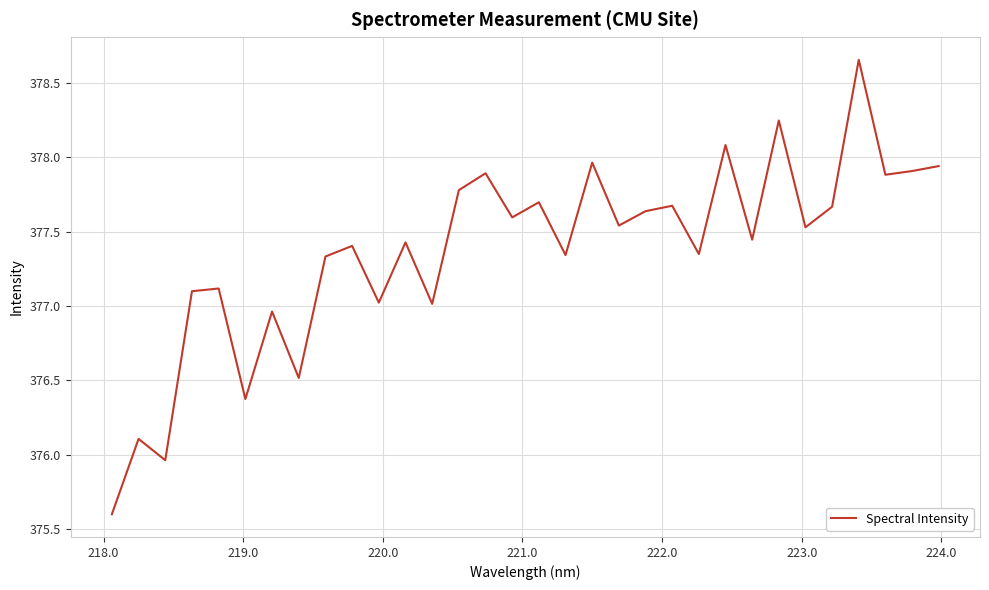

How many lines are shown in the chart?

1